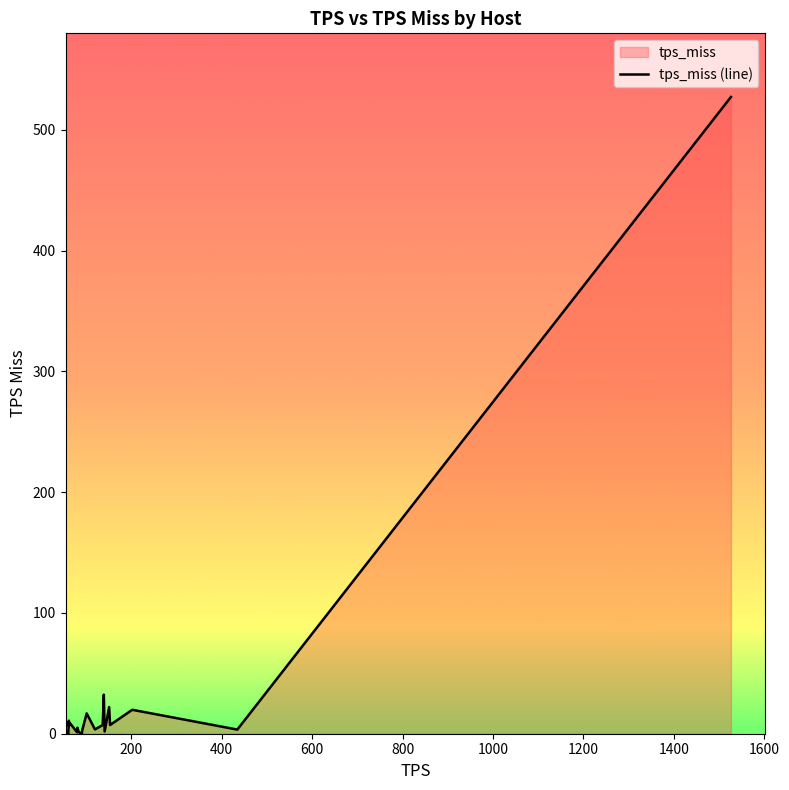

What is the difference between the maximum and minimum values?

527.1